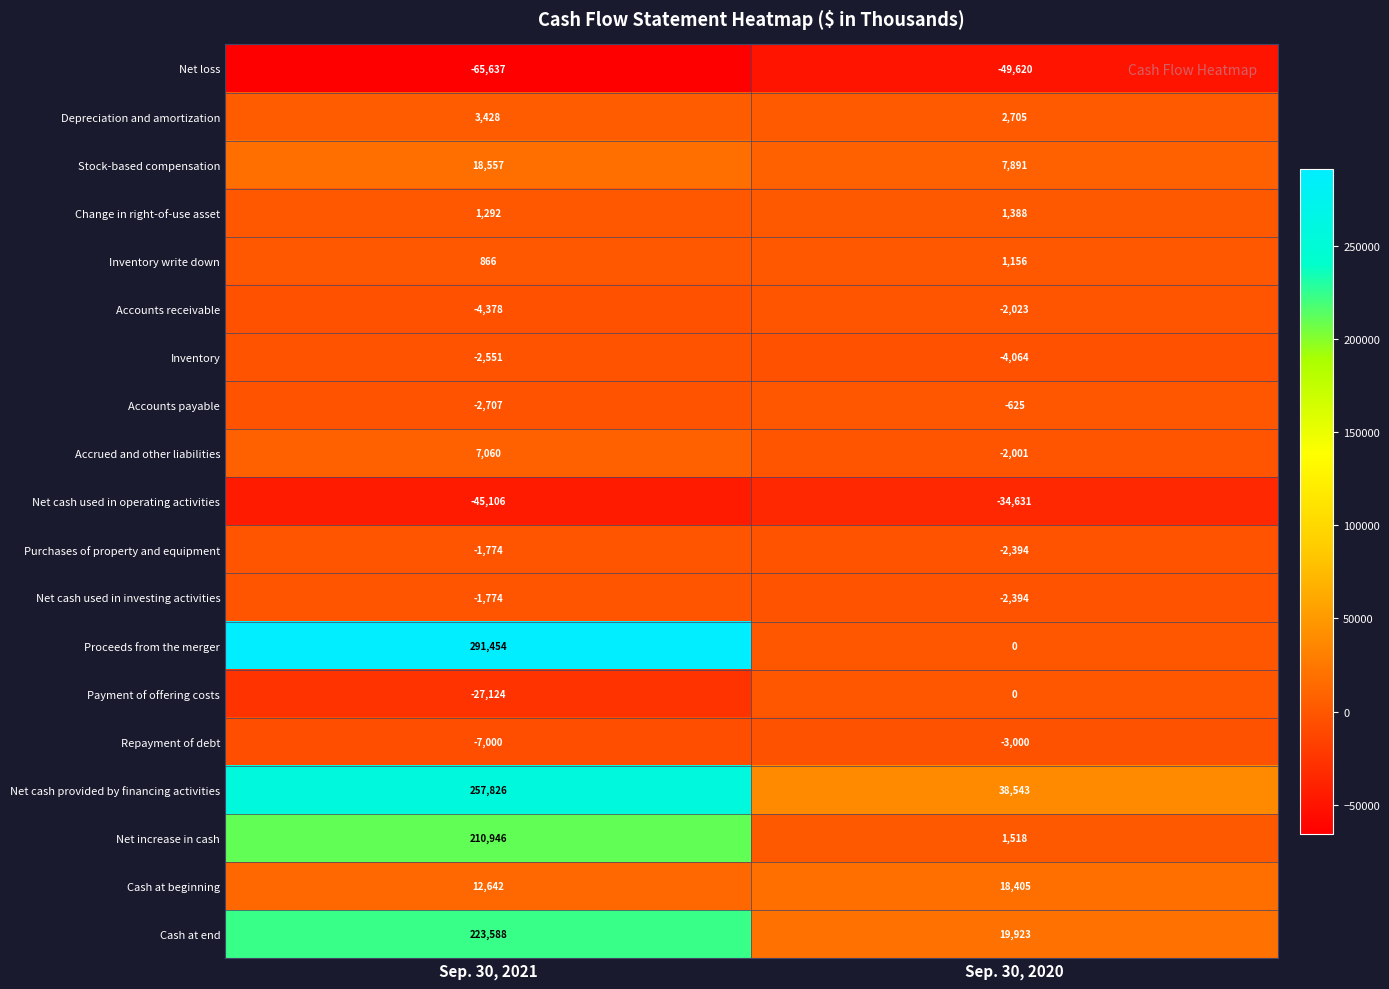

What is the difference between the Accounts payable values at Sep. 30, 2021 and Sep. 30, 2020?

2082